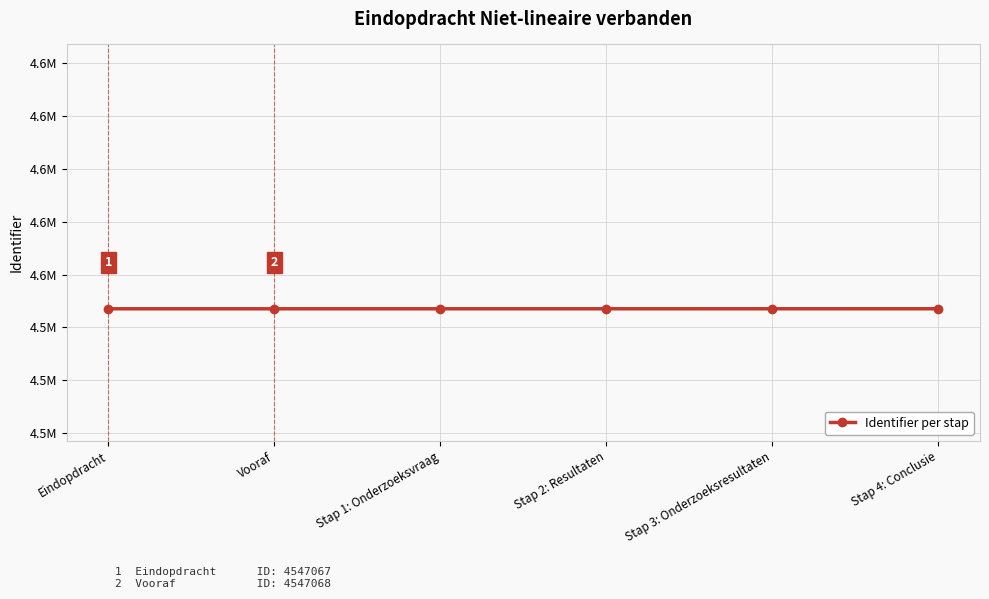

Approximately how many times larger is the value at Eindopdracht compared to Vooraf?

1.0